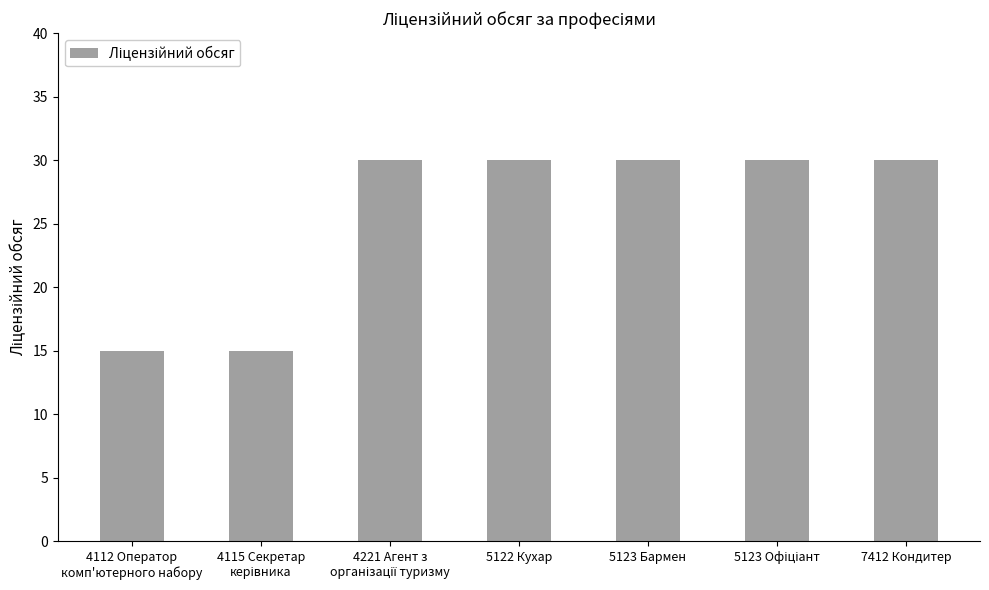

True or false: the data shows 30 at 7412 Кондитер.

True